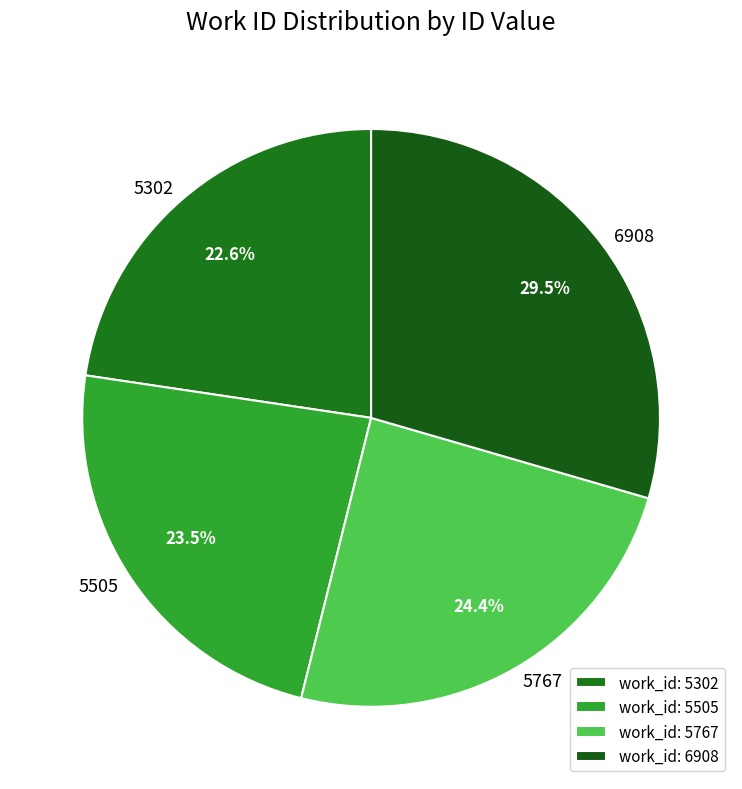

Combined, what portion of the pie is 6908 and 5505?

53.0%